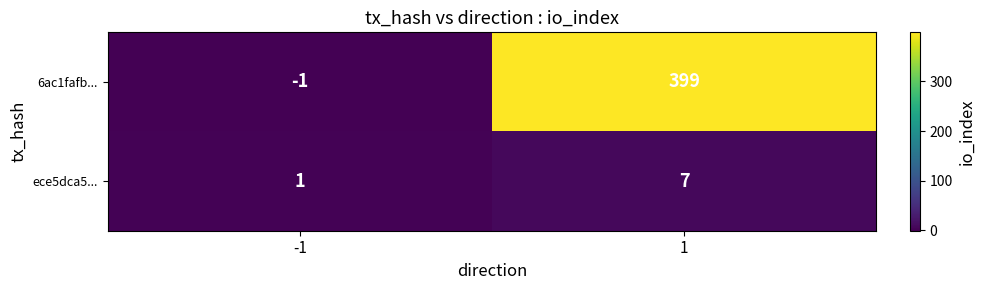

True or false: 6ac1fafb... has a value of -1 at -1.

True